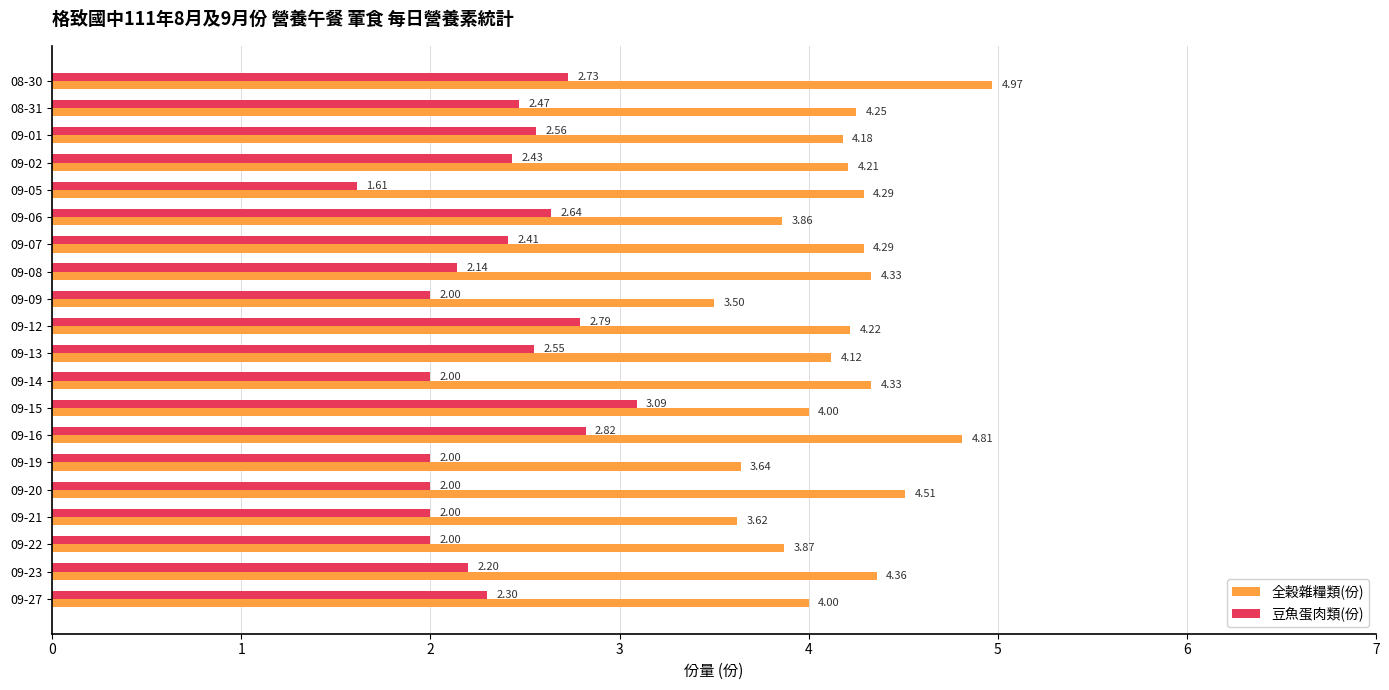

What is the difference between the highest and lowest values at 09-22?

1.9